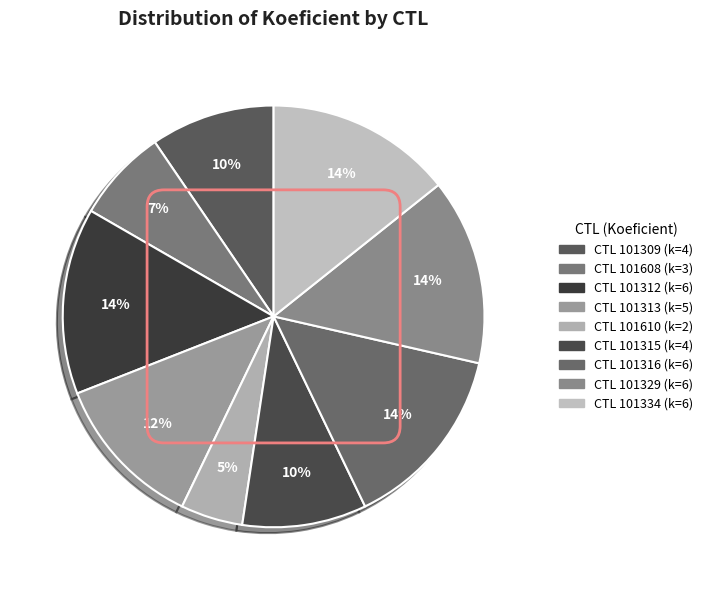

How many slices are in this pie chart?

9